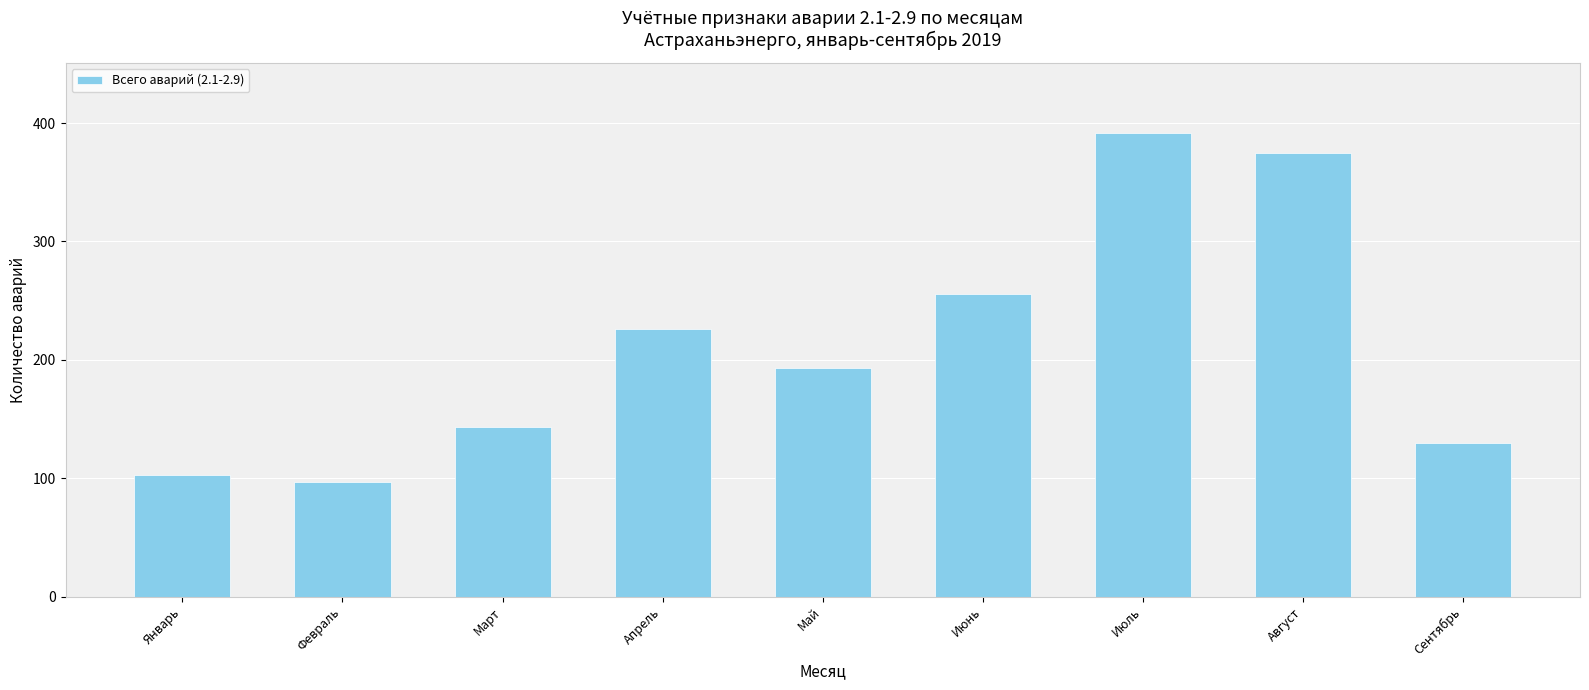

Are the bars horizontal?

No